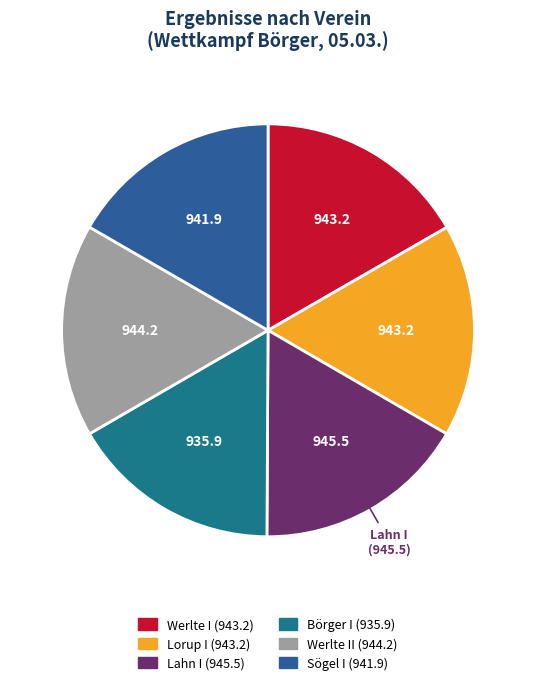

How many segments does this pie chart have?

6